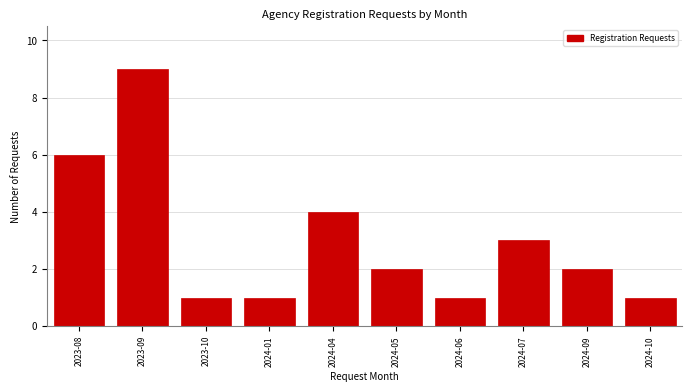

Reading left to right, list all the values displayed in this chart.

2023-08=6	2023-09=9	2023-10=1	2024-01=1	2024-04=4	2024-05=2	2024-06=1	2024-07=3	2024-09=2	2024-10=1